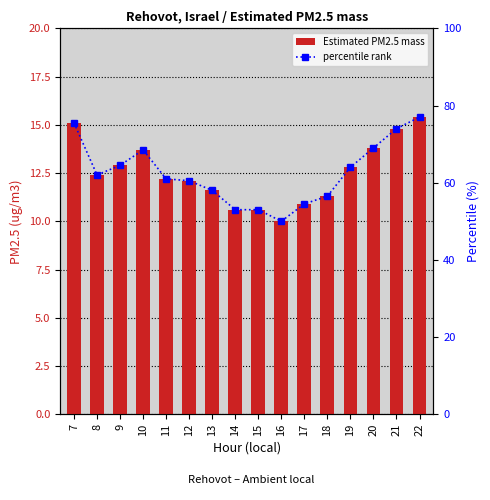

What is the difference between the Estimated PM2.5 mass values at 19 and 7?

2.3